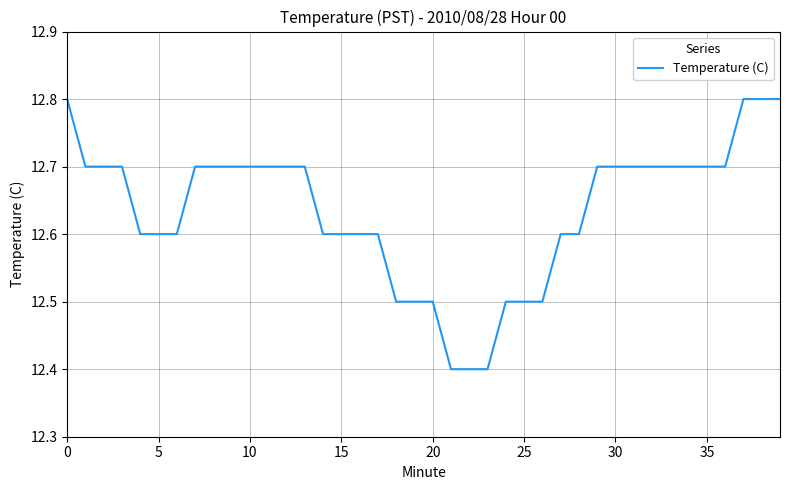

Reading left to right, what are all the values shown in this chart?

12.8	12.7	12.7	12.7	12.6	12.6	12.6	12.7	12.7	12.7	12.7	12.7	12.7	12.7	12.6	12.6	12.6	12.6	12.5	12.5	12.5	12.4	12.4	12.4	12.5	12.5	12.5	12.6	12.6	12.7	12.7	12.7	12.7	12.7	12.7	12.7	12.7	12.8	12.8	12.8